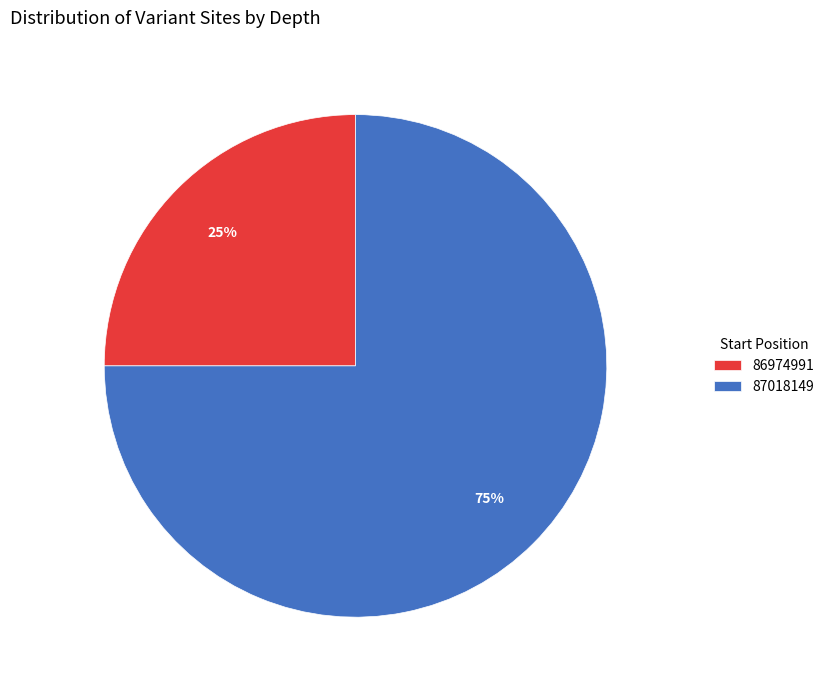

What is the ratio of the value at 86974991 to the value at 87018149?

0.3